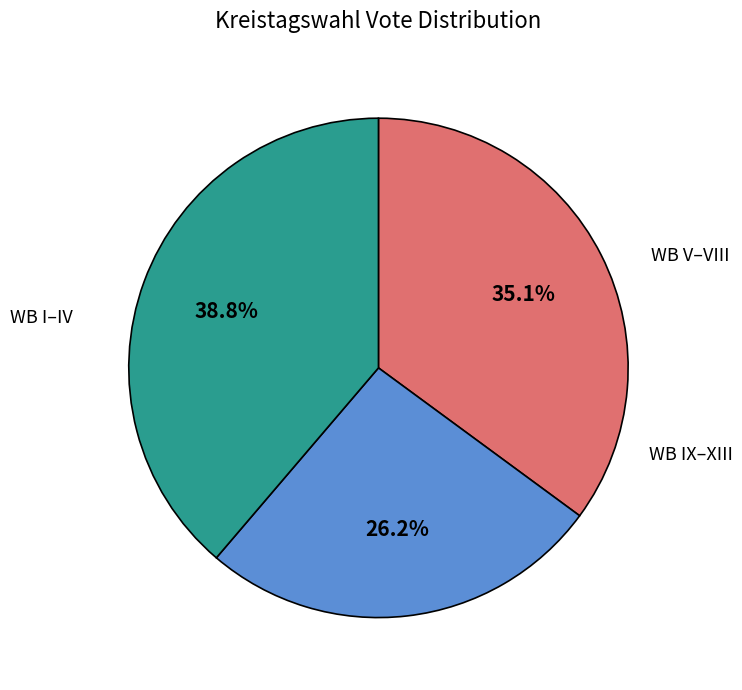

Does any single category account for the majority?

No